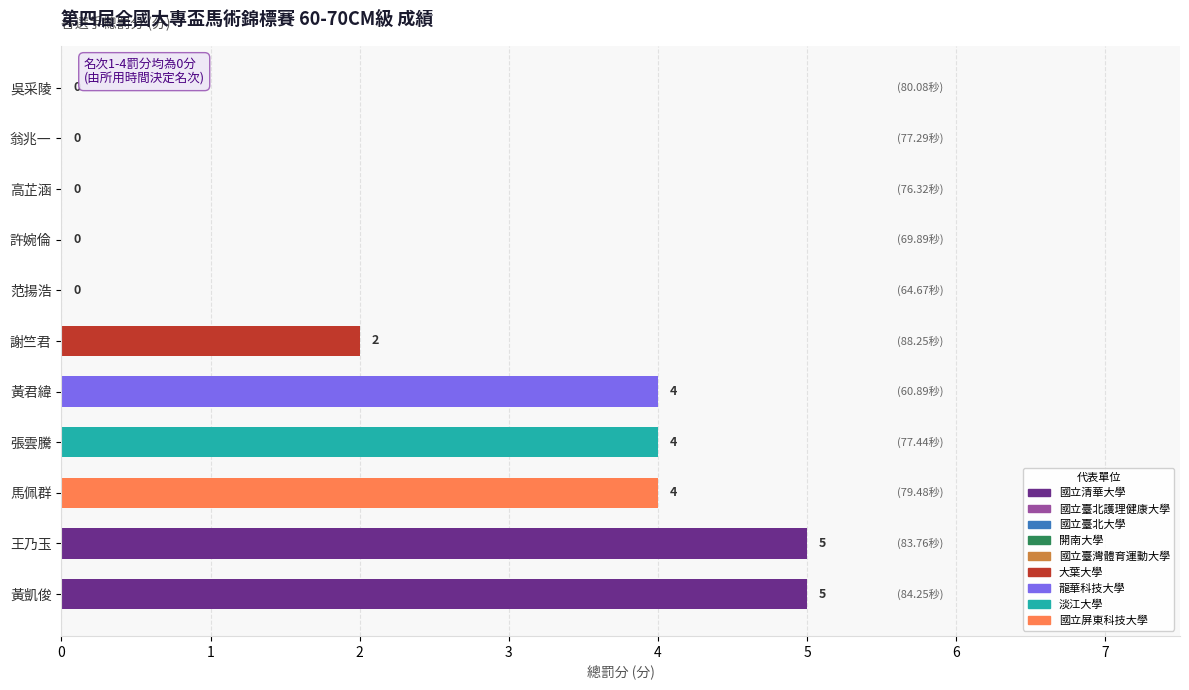

Is it true that the value at 馬佩群 is 4?

True